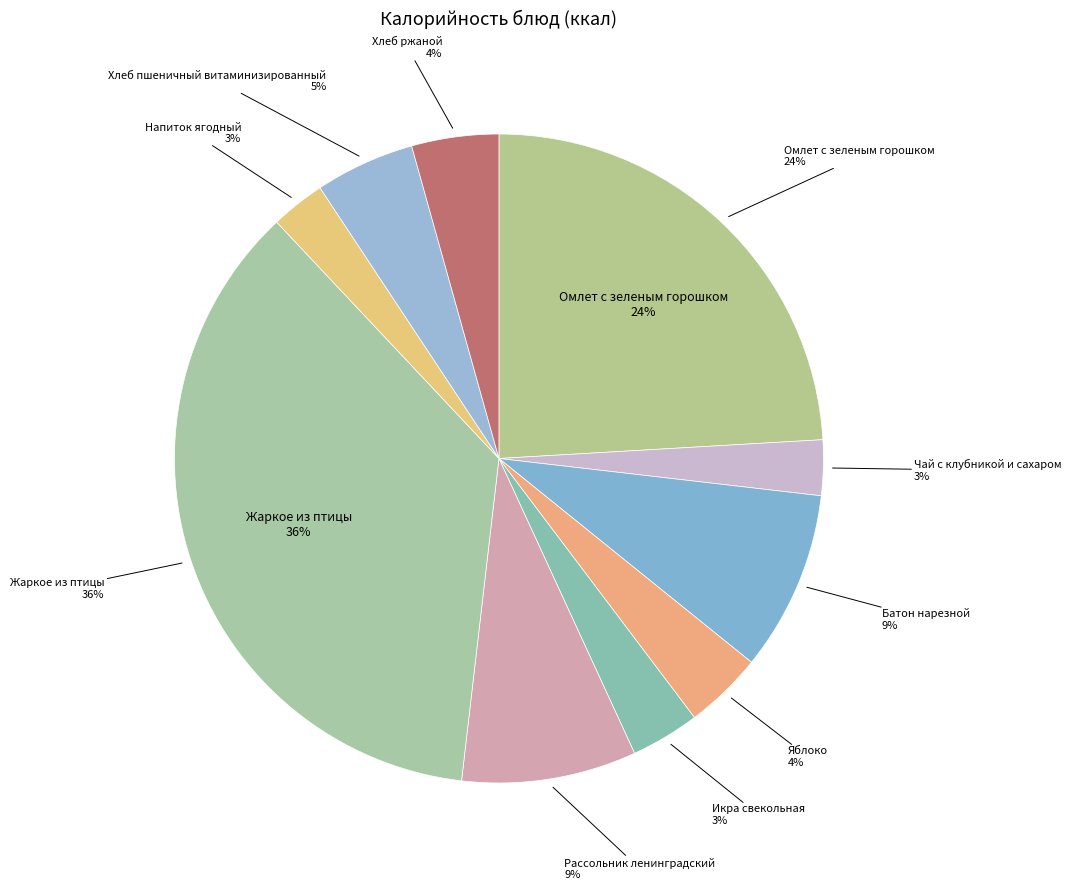

Is it true that Яблоко is 4% of the pie?

True